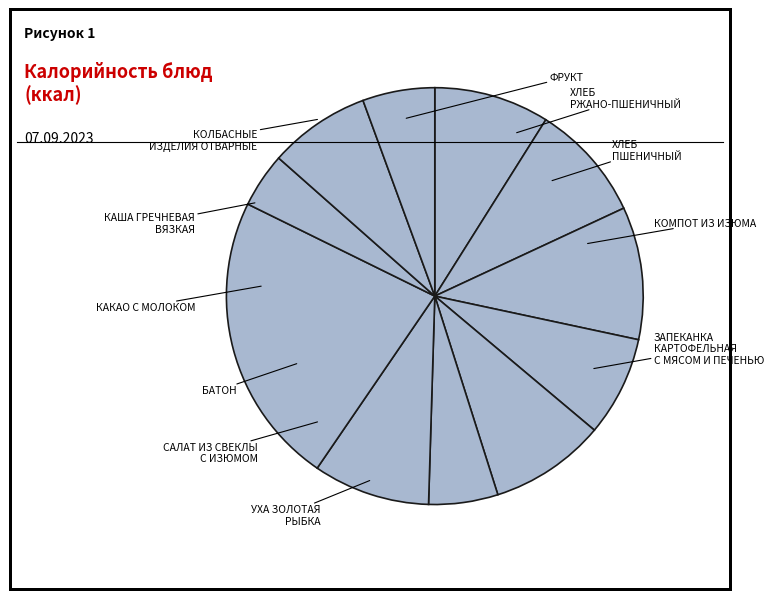

How many segments does this pie chart have?

11